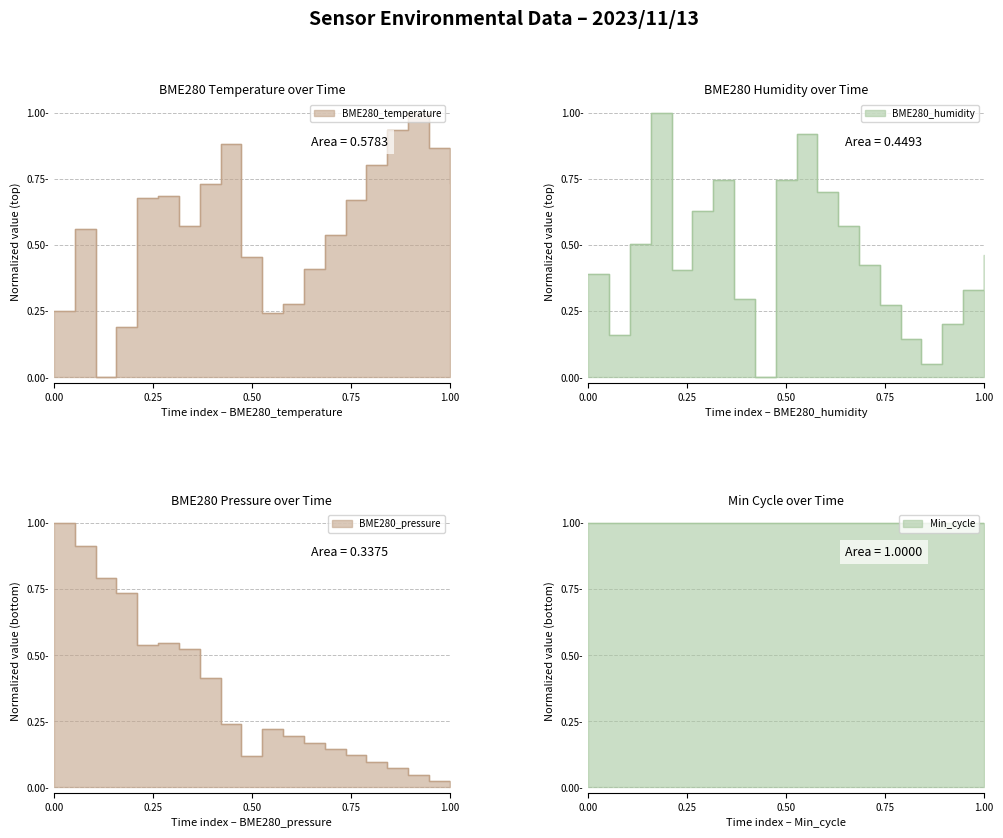

True or false: BME280_pressure and BME280_temperature cross at least once.

True